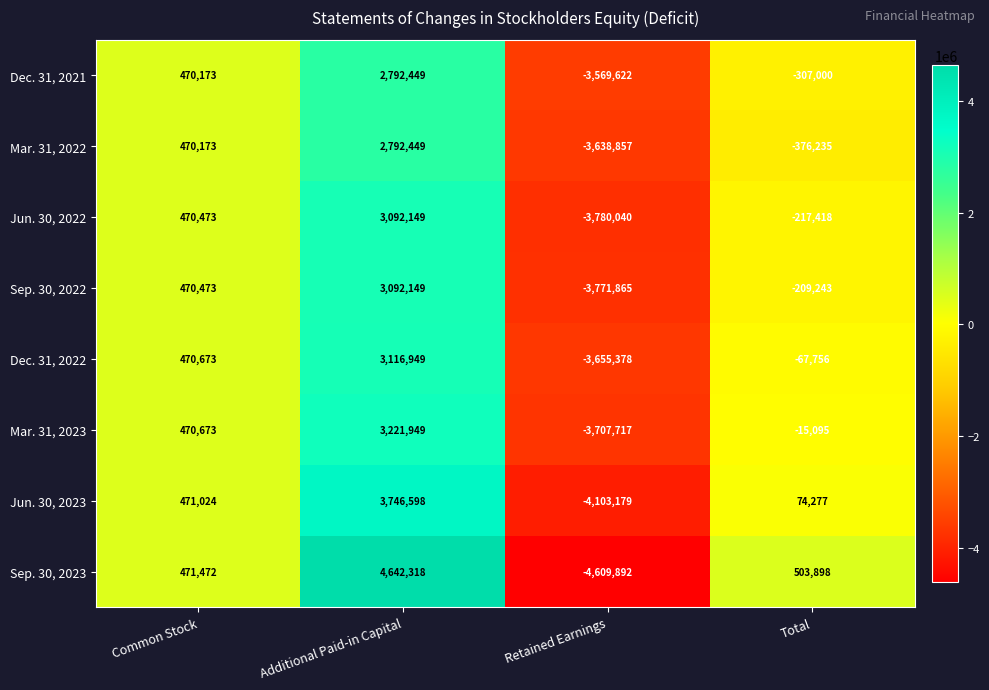

Is it true that Mar. 31, 2022 equals 817399 at Common Stock?

False